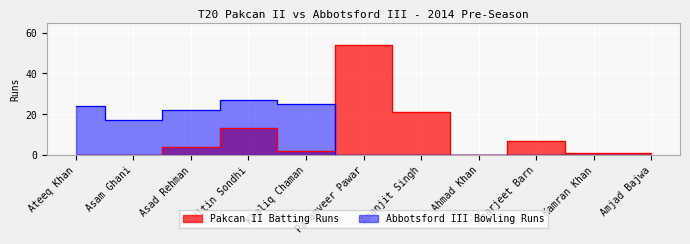

What is the spread (max minus min) of values at Ateeq Khan?

24